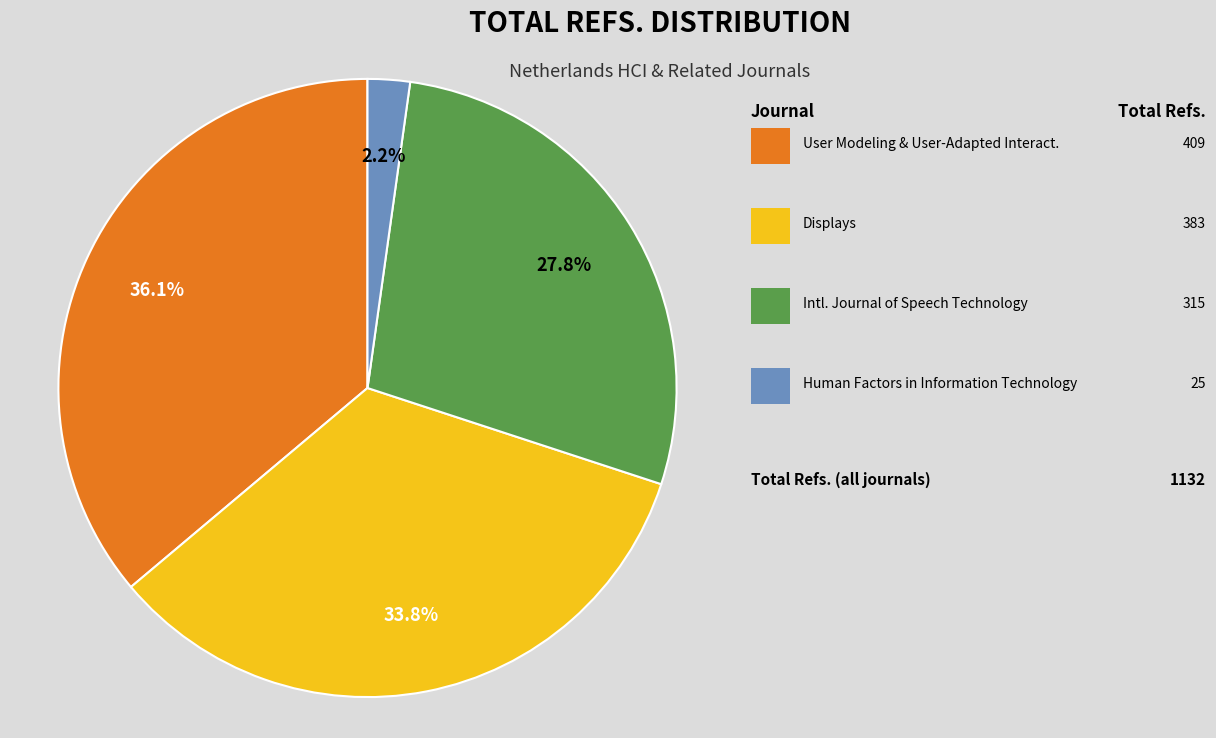

How many segments does this pie chart have?

4